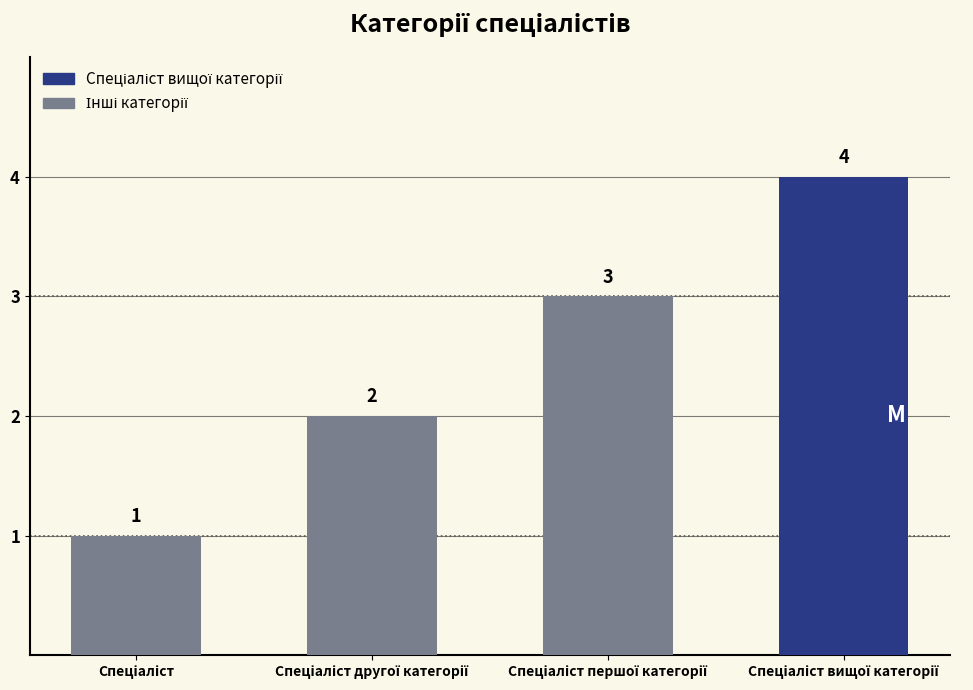

Count the values in the range 2 to 4.

3